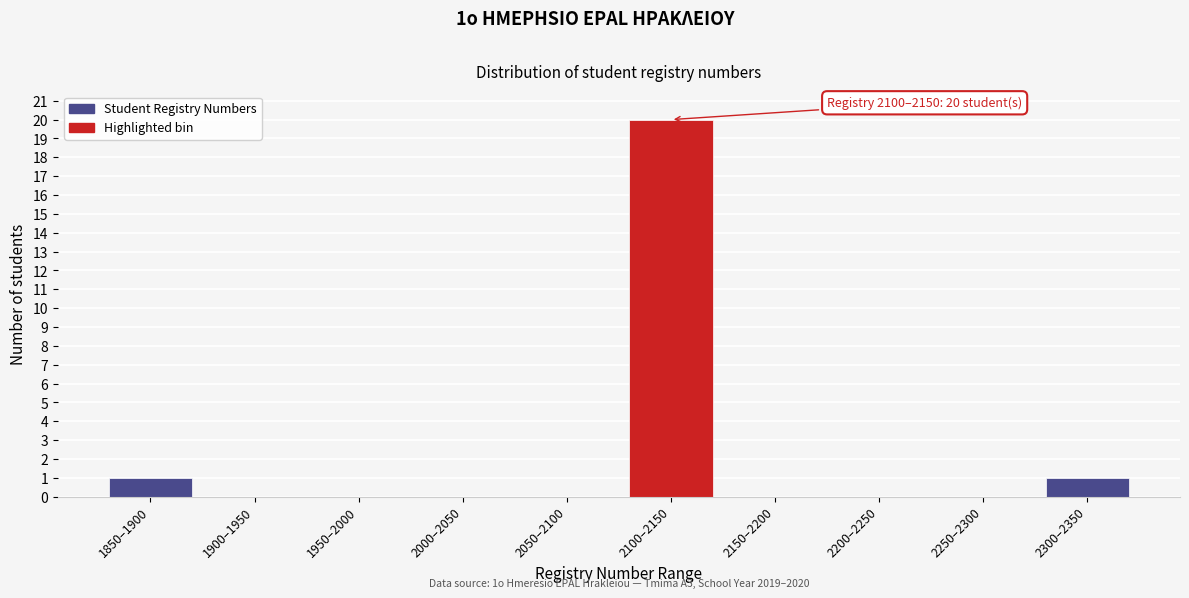

Reading right to left, list all the values displayed in this chart.

2300–2350=1	2250–2300=0	2200–2250=0	2150–2200=0	2100–2150=20	2050–2100=0	2000–2050=0	1950–2000=0	1900–1950=0	1850–1900=1